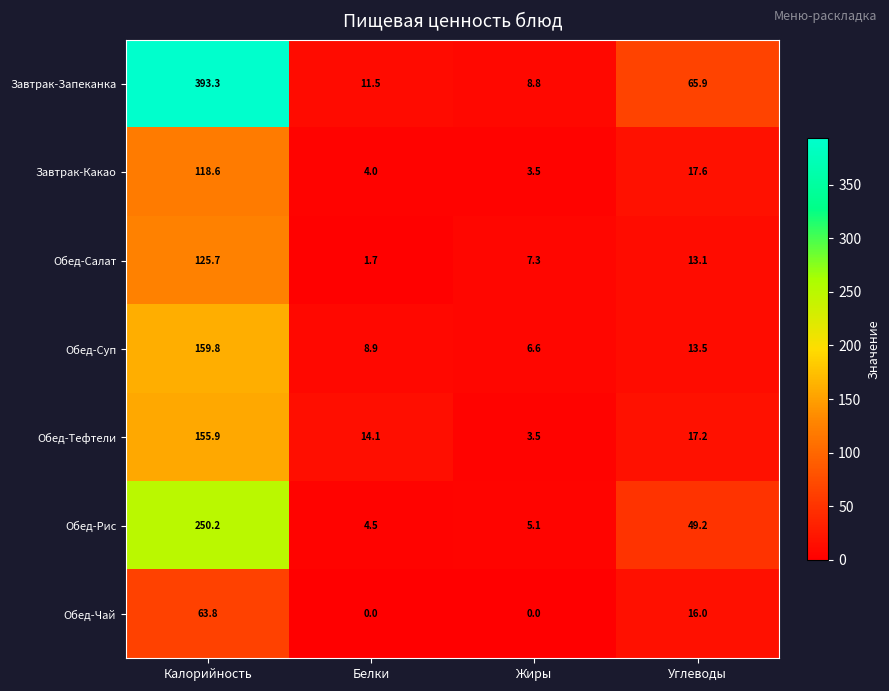

Between Калорийность and Жиры, which series saw the biggest shift?

Завтрак-Запеканка